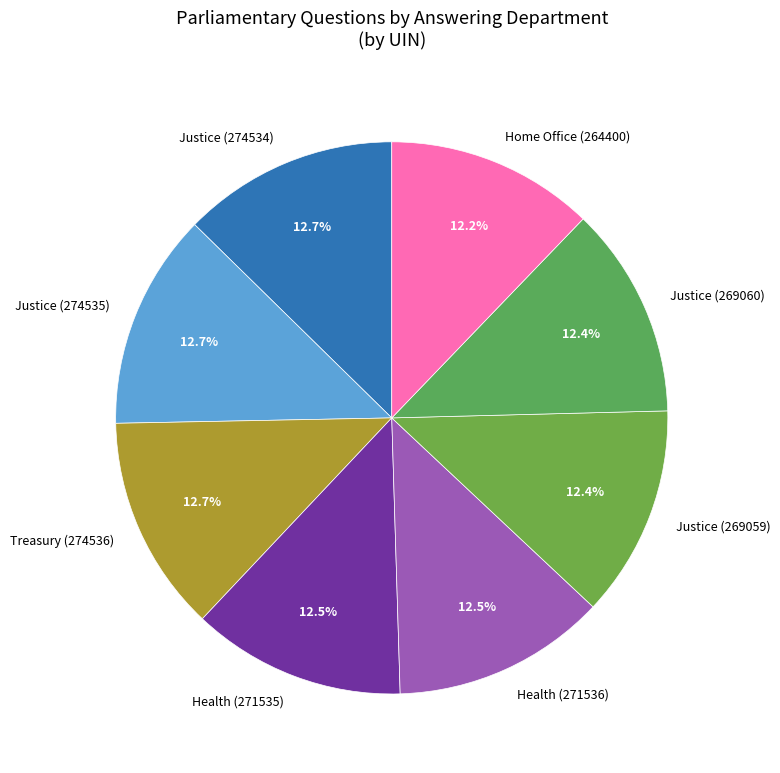

How many segments does this pie chart have?

8